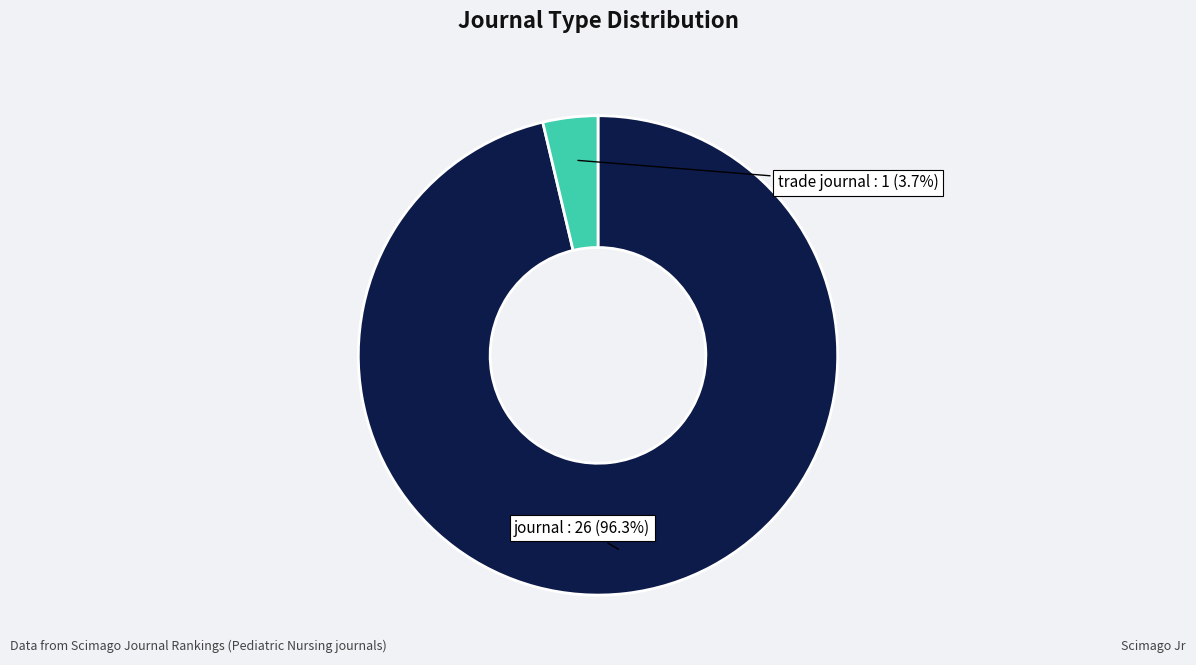

To the nearest percent, what is the difference between the largest and smallest slice percentages?

93%